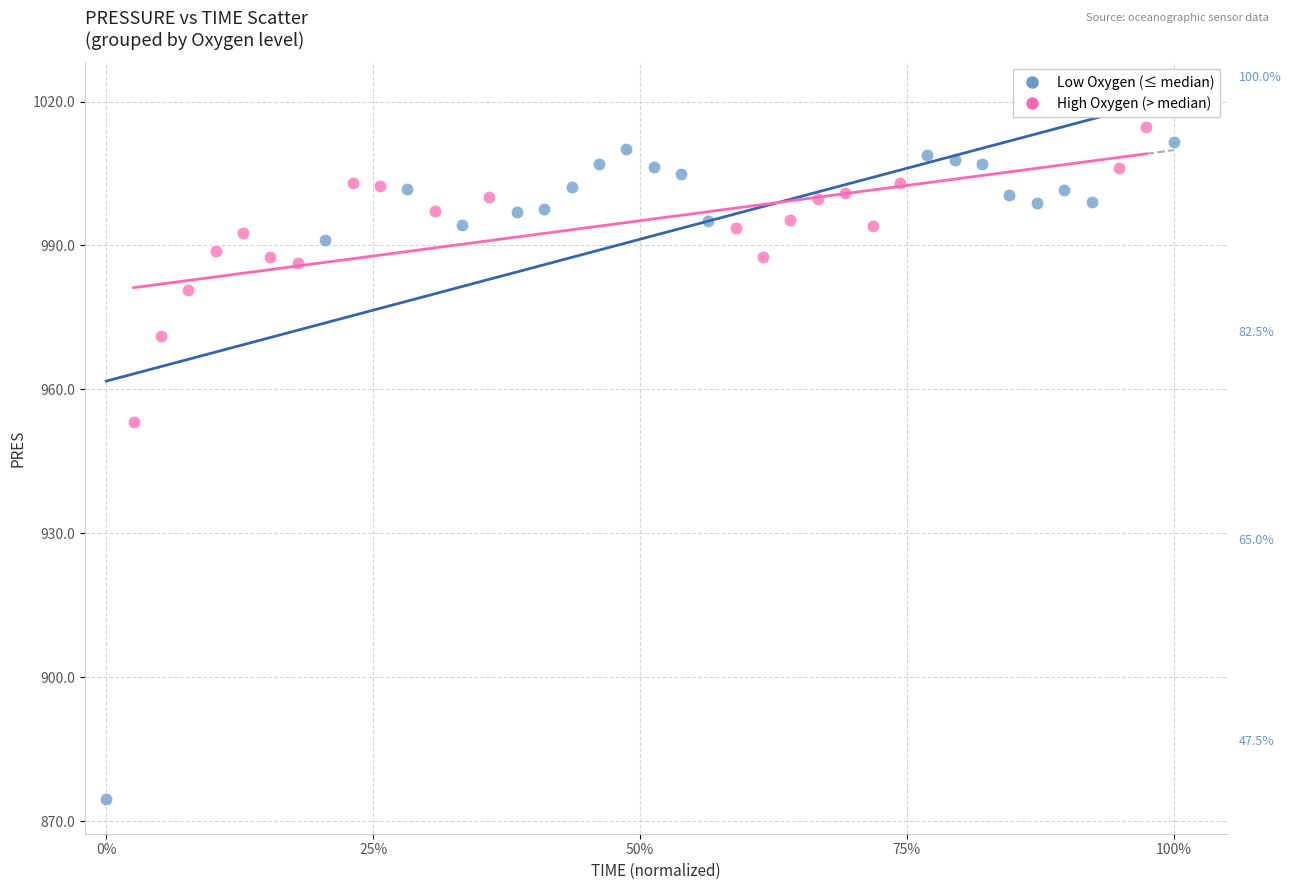

What are all the series names shown in the legend?

Low Oxygen (≤ median), High Oxygen (> median)